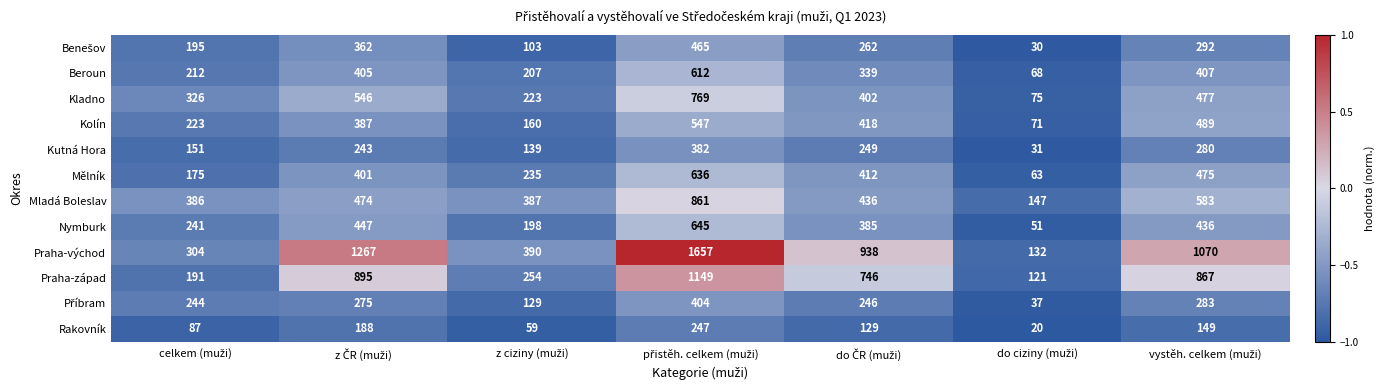

Which series has the largest total across all categories?

Praha-východ